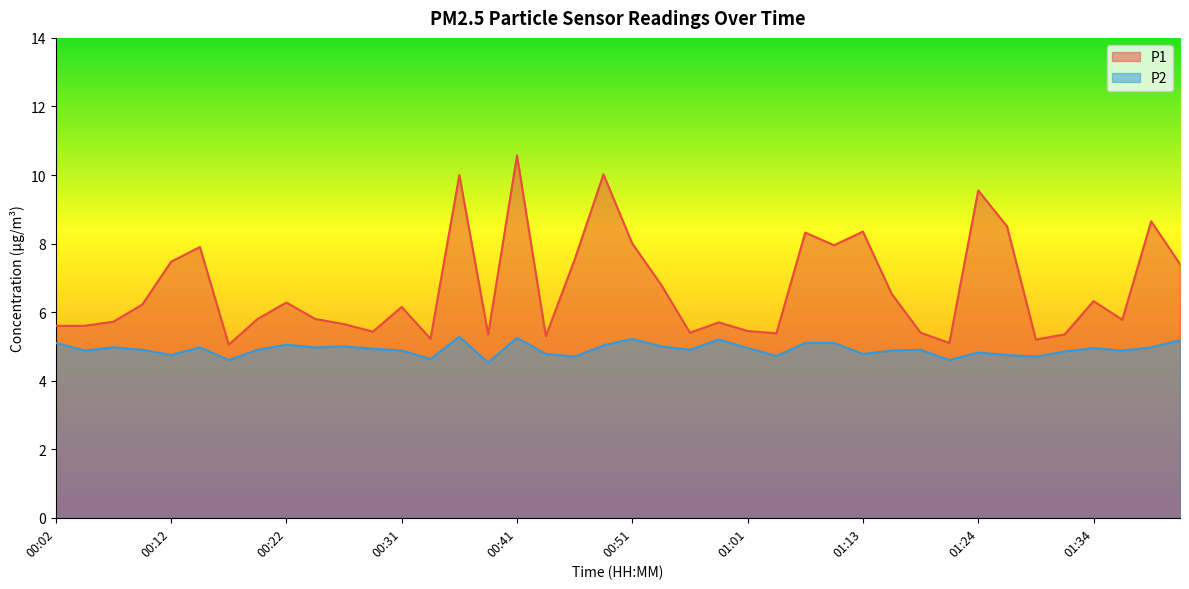

What are all the series names shown in the legend?

P1, P2